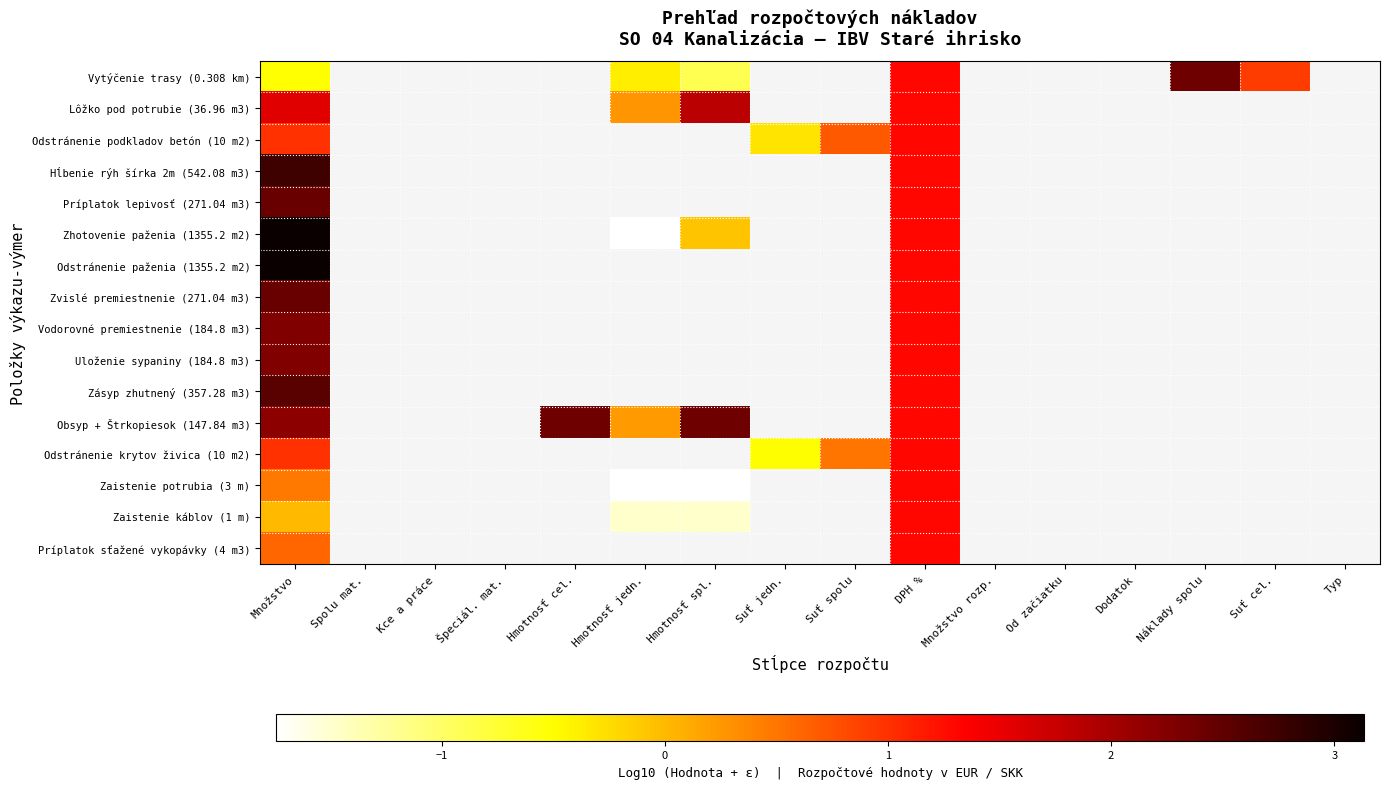

What is the maximum value for Odstránenie podkladov betón (10 m2)?

1.3